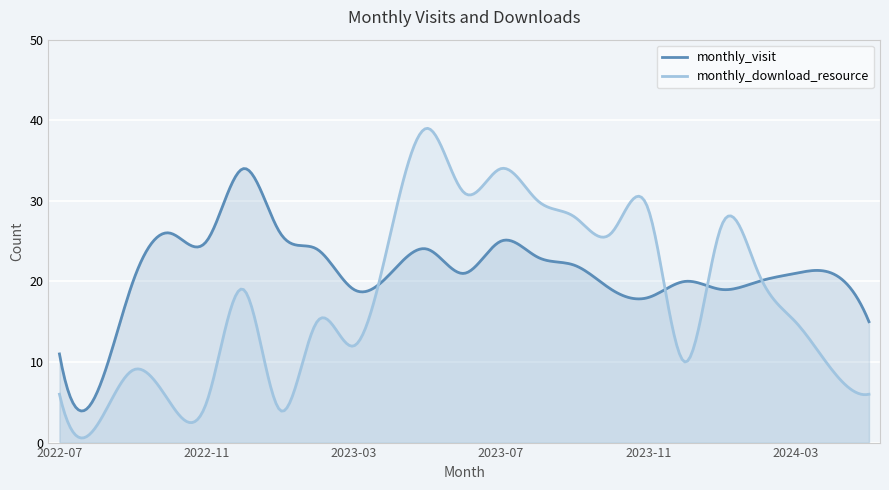

Rank the categories by monthly_visit value from lowest to highest.

2022-08, 2022-07, 2024-05, 2023-11, 2023-03, 2023-10, 2024-01, 2022-09, 2023-12, 2024-02, 2023-04, 2023-06, 2024-03, 2024-04, 2023-09, 2023-08, 2023-02, 2023-05, 2022-11, 2023-07, 2022-10, 2023-01, 2022-12